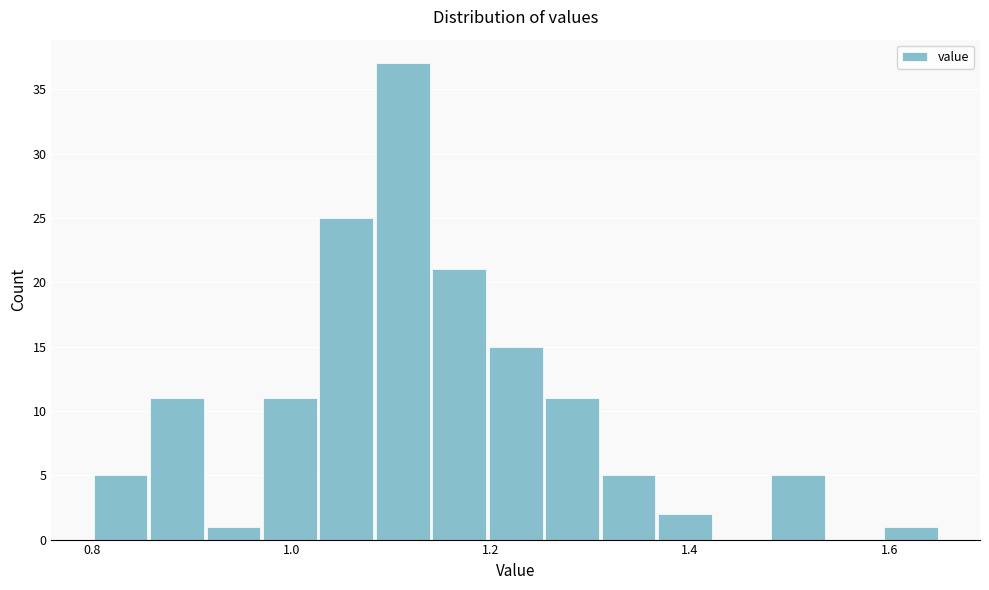

Read against the x-axis, roughly where is the centre of the tallest bar?

1.12